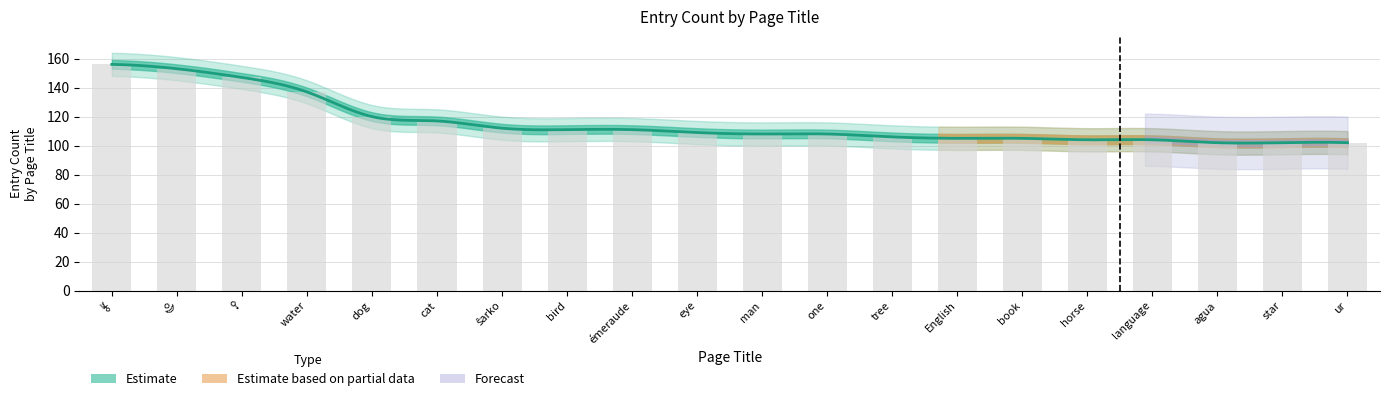

Which label corresponds to the smallest value in the chart?

agua